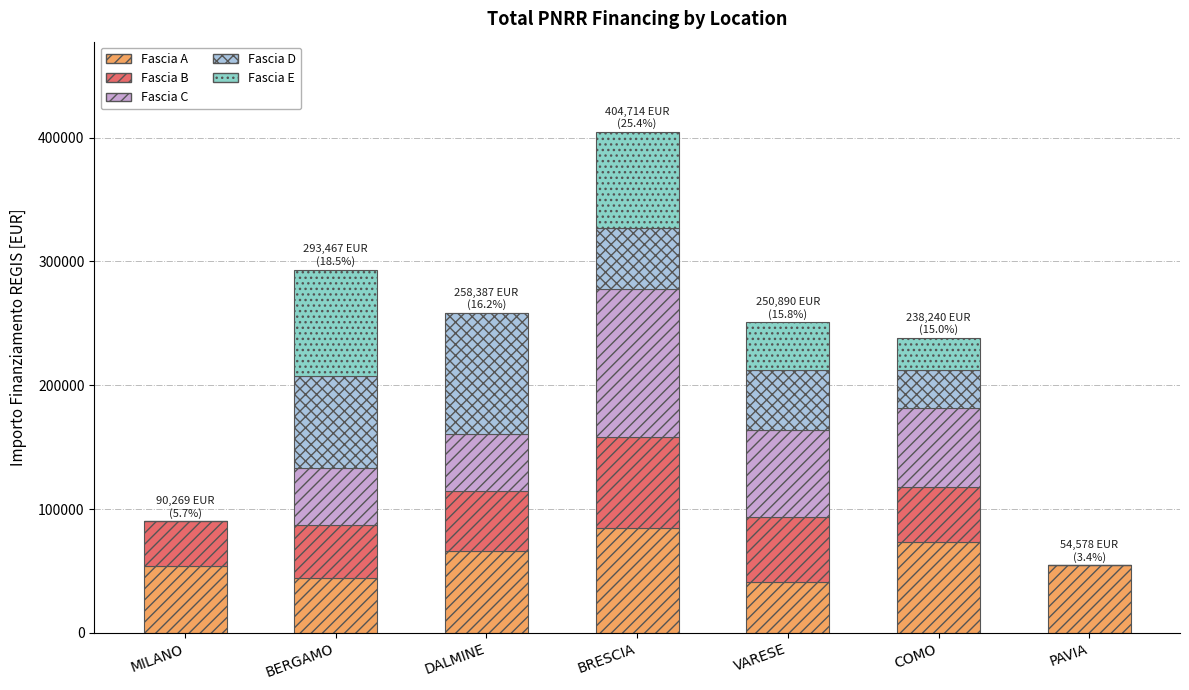

How many distinct data groups are displayed?

5